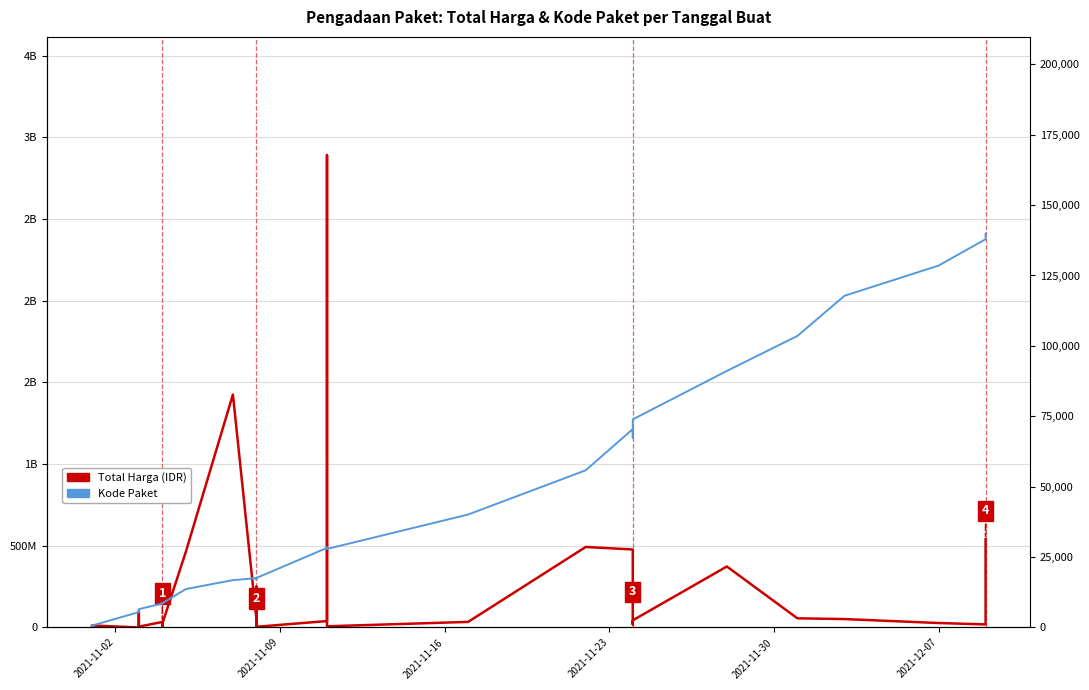

Which series has the largest range (max minus min)?

Total Harga (IDR)